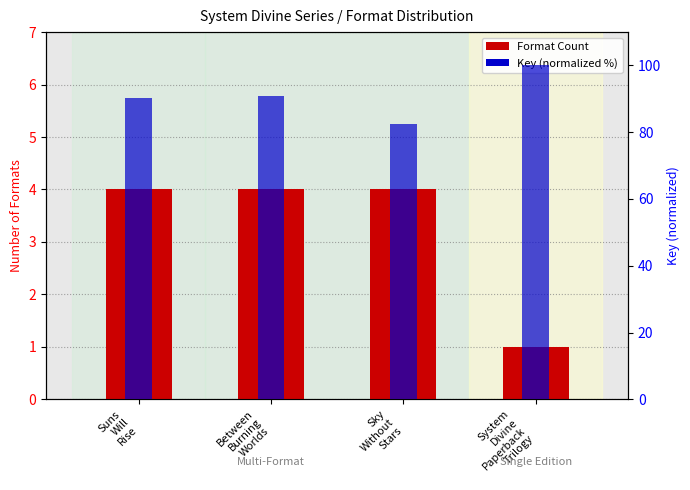

What is the approximate value of Format Count at Between
Burning
Worlds?

4.0